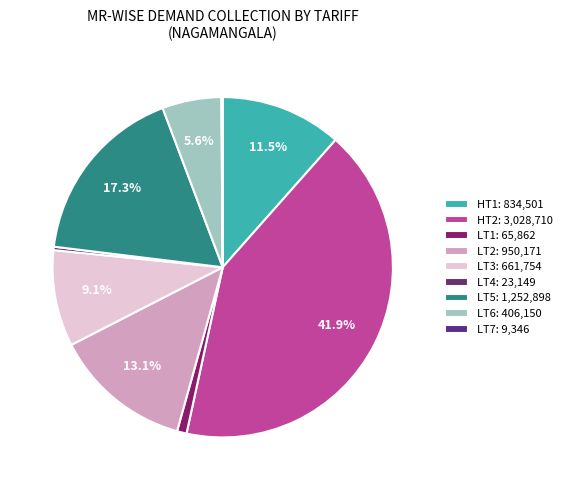

What is the ratio of the value at LT5 to the value at LT7?

134.1